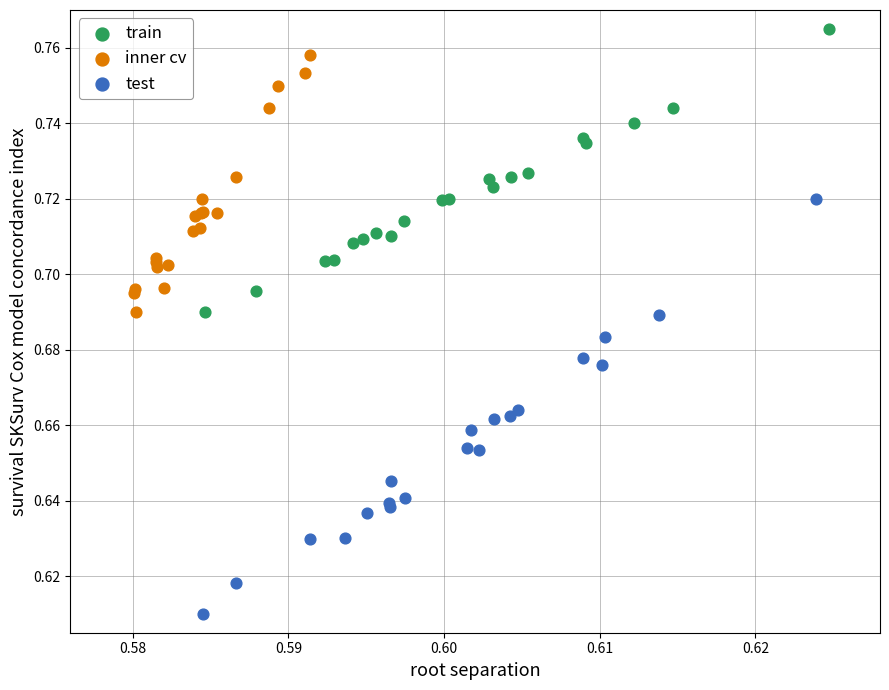

Which series contains the highest Y value?

train